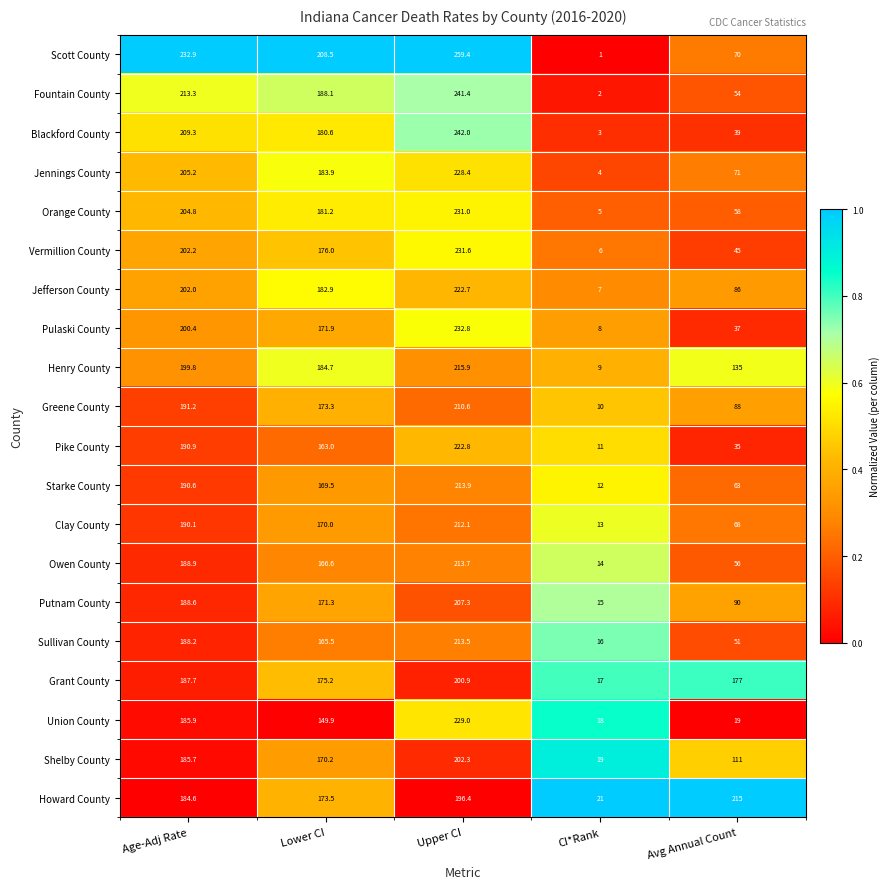

Between Age-Adj Rate and Avg Annual Count, which series saw the biggest shift?

Blackford County